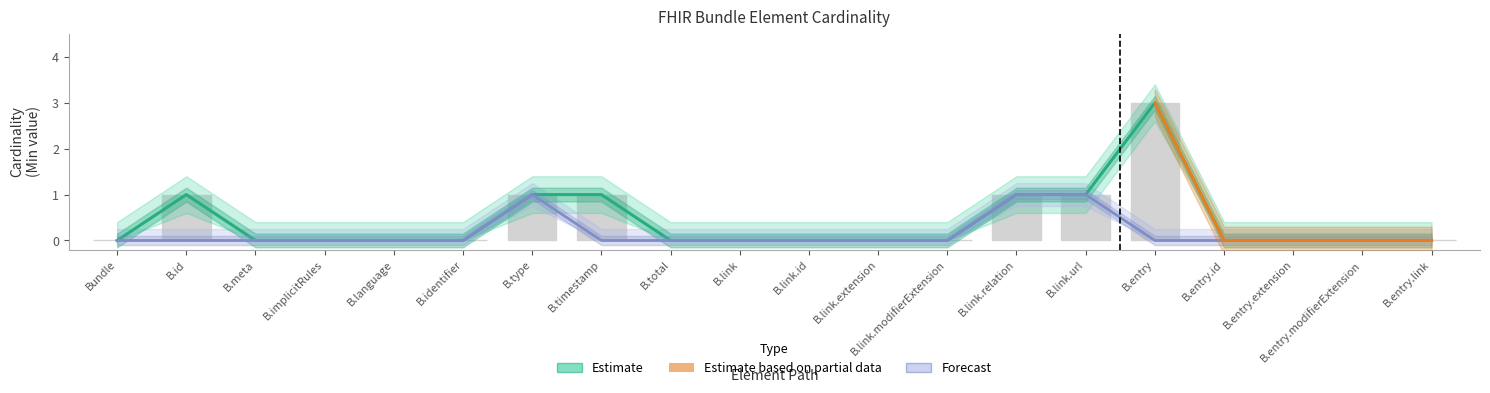

Is it true that Base Min equals 0 at B.link.modifierExtension?

False